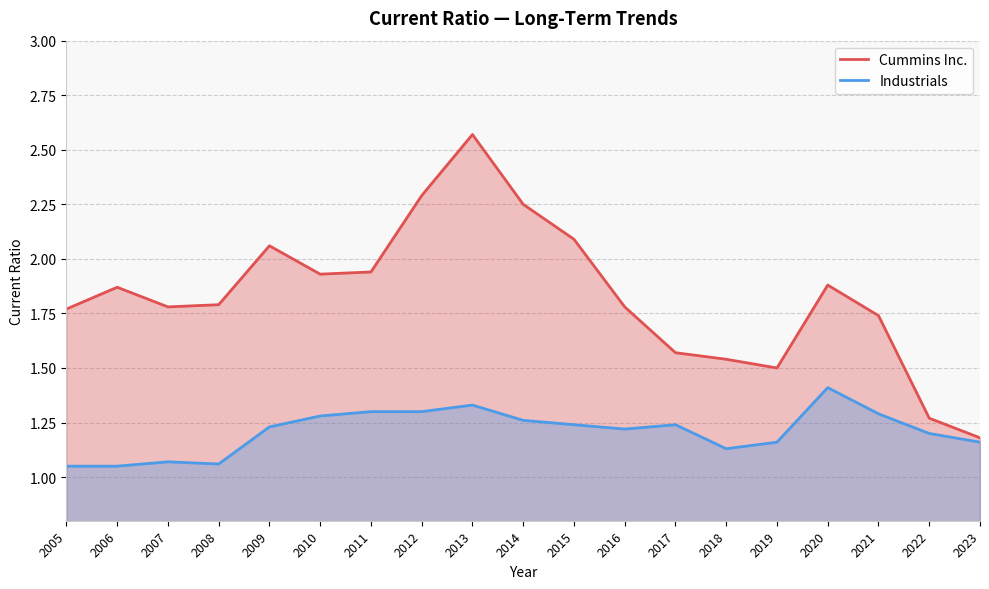

Is it true that Industrials equals 0.3 at 2015?

False